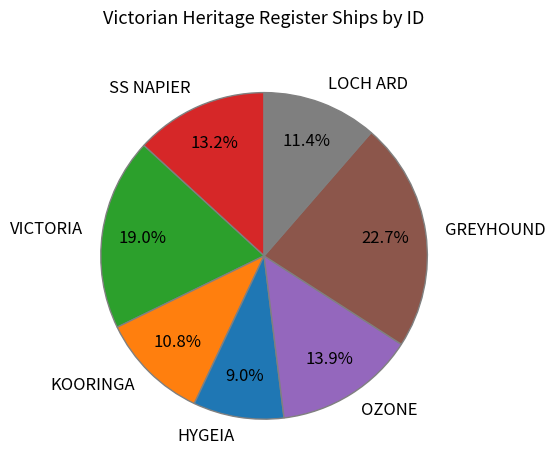

Between GREYHOUND and OZONE, which is larger?

GREYHOUND